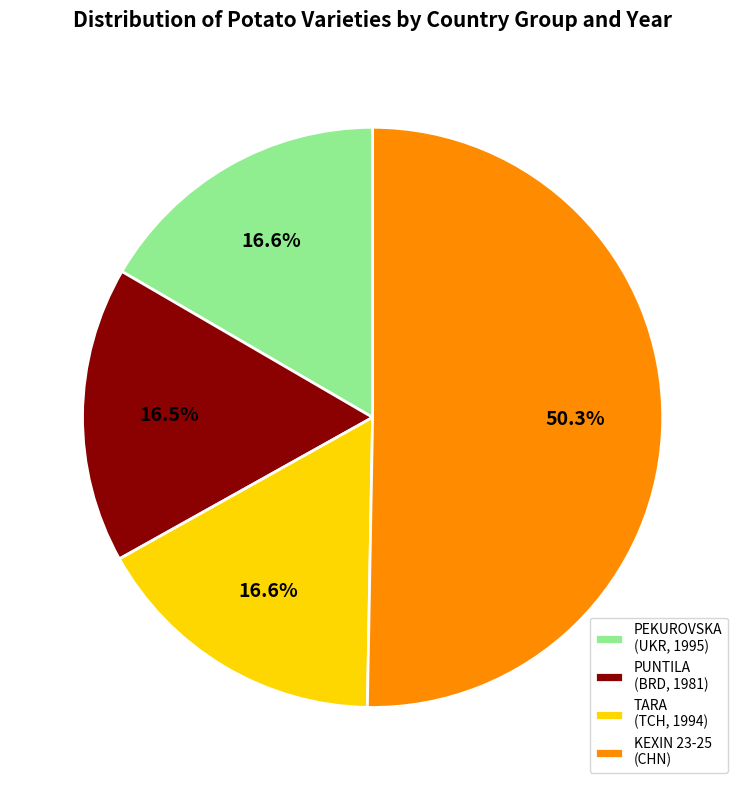

How many segments does this pie chart have?

4